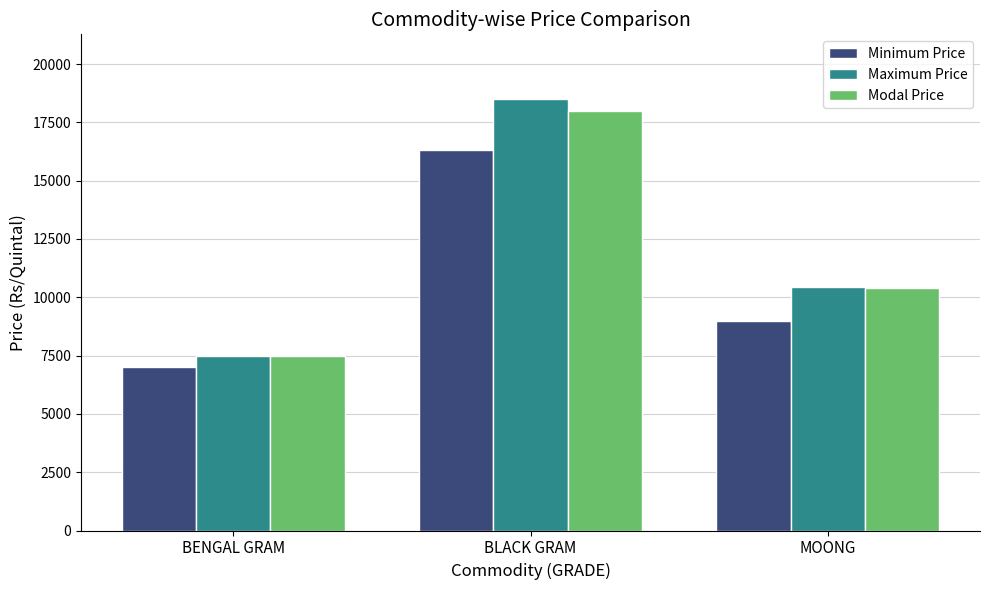

Rank the categories by Maximum Price value from lowest to highest.

BENGAL GRAM, MOONG, BLACK GRAM